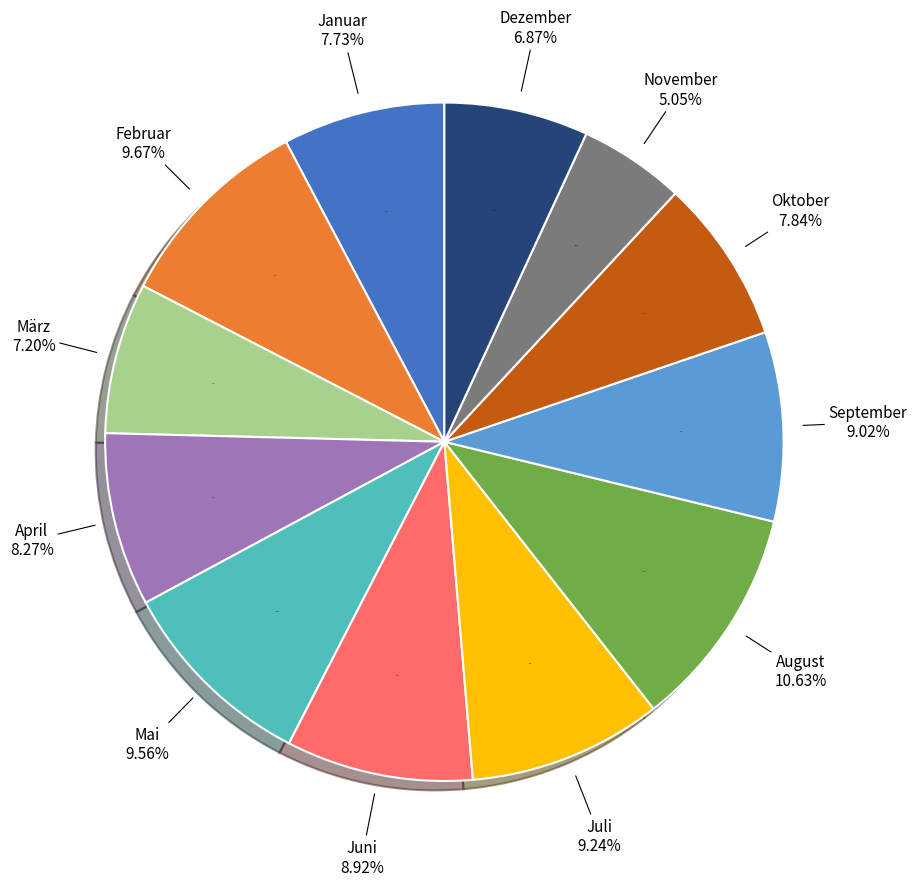

To the nearest percent, what is the average slice percentage?

8%